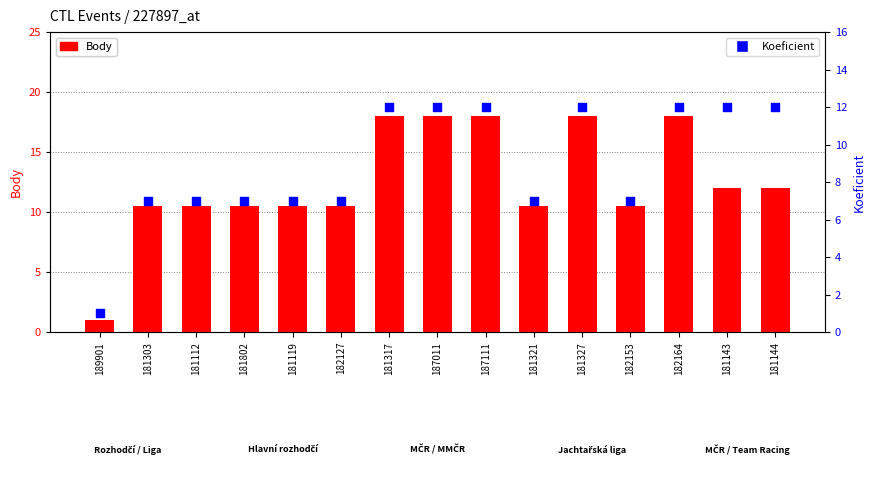

What are all the series names shown in the legend?

Body, Koeficient